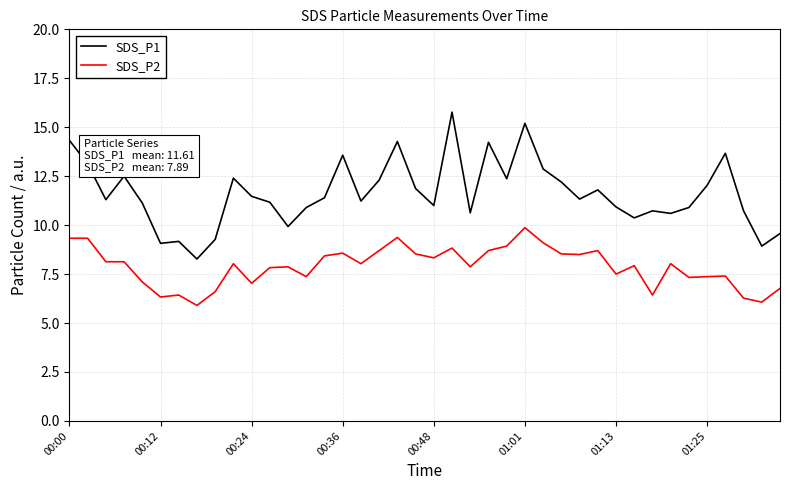

Rank the series by their maximum value, from lowest to highest.

SDS_P2, SDS_P1